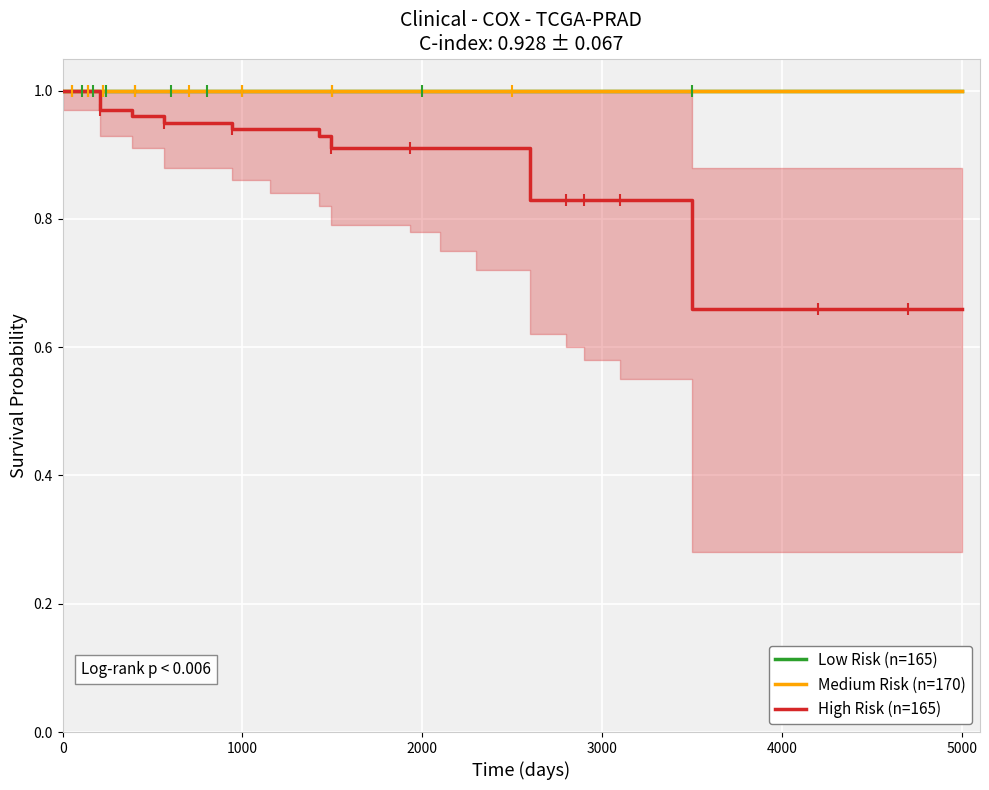

Which series has the widest spread of Y values?

High Risk (n=165)